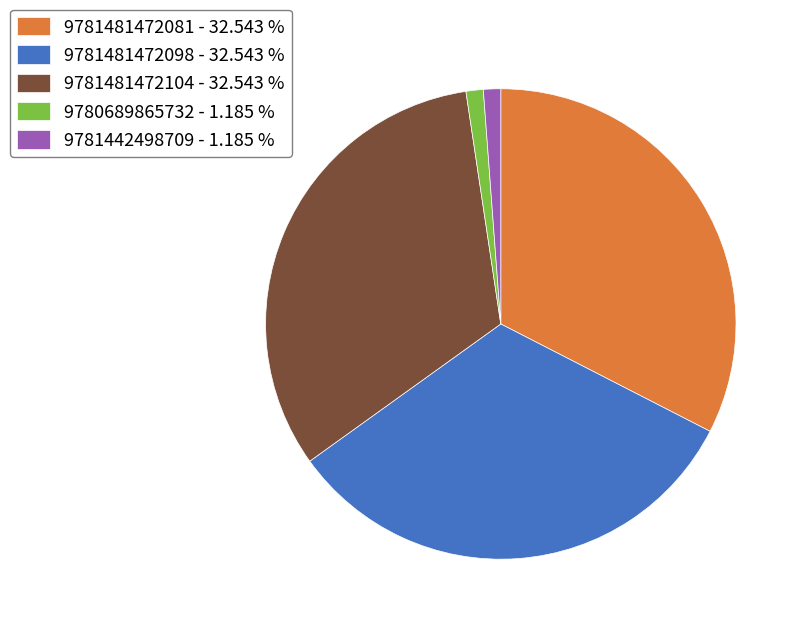

Do 9781481472081 - 32.543 % and 9780689865732 - 1.185 % together represent more than half of the pie?

No